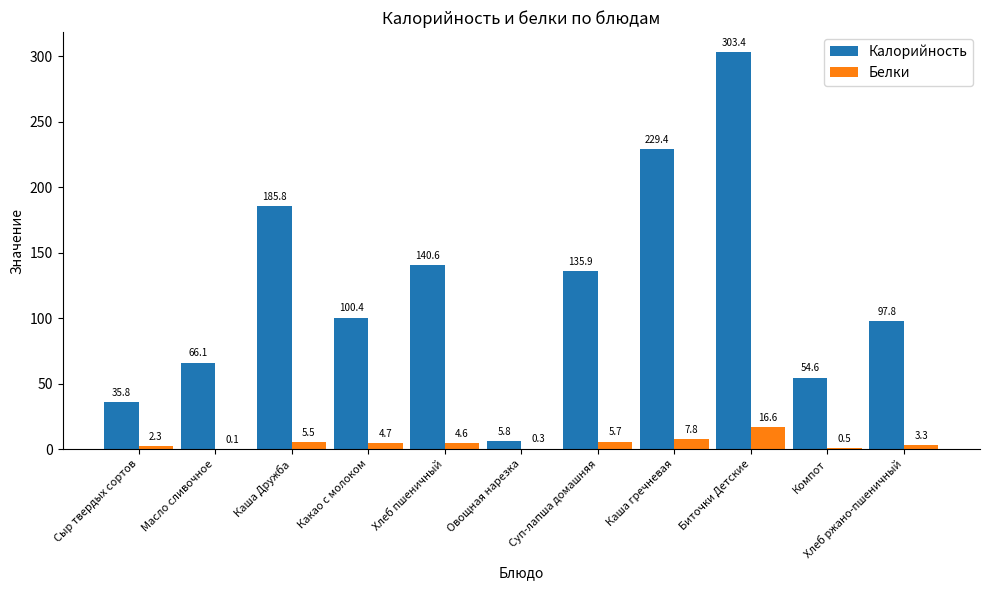

What is the total value across all series at Овощная нарезка?

6.1